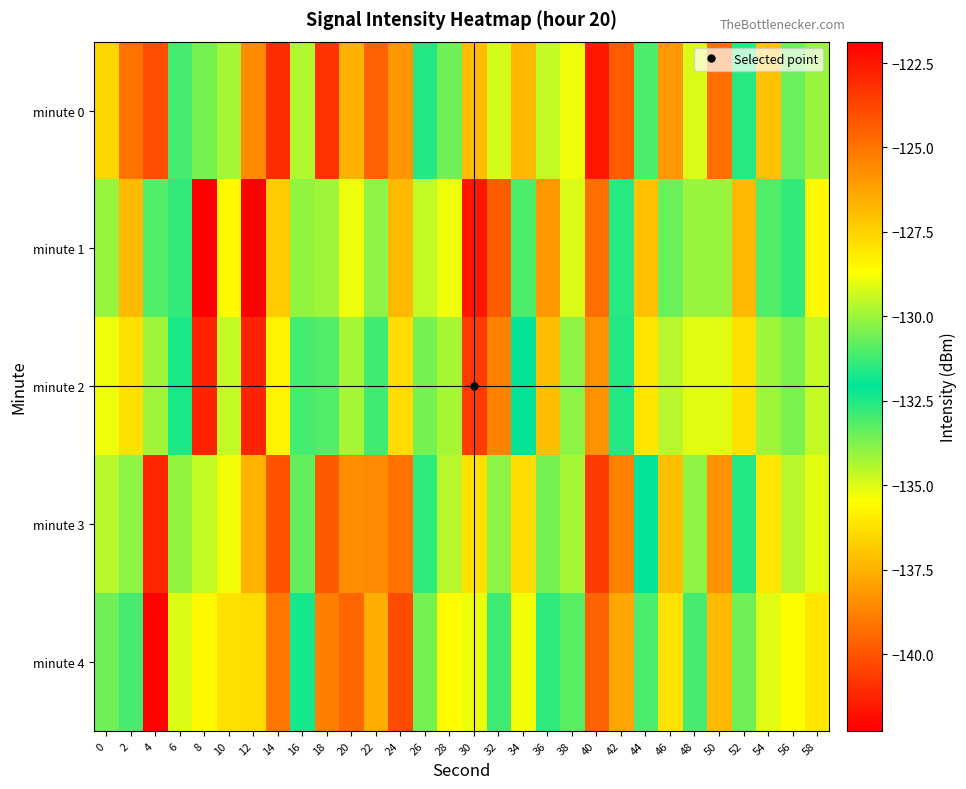

What is the greatest value displayed?

-121.9